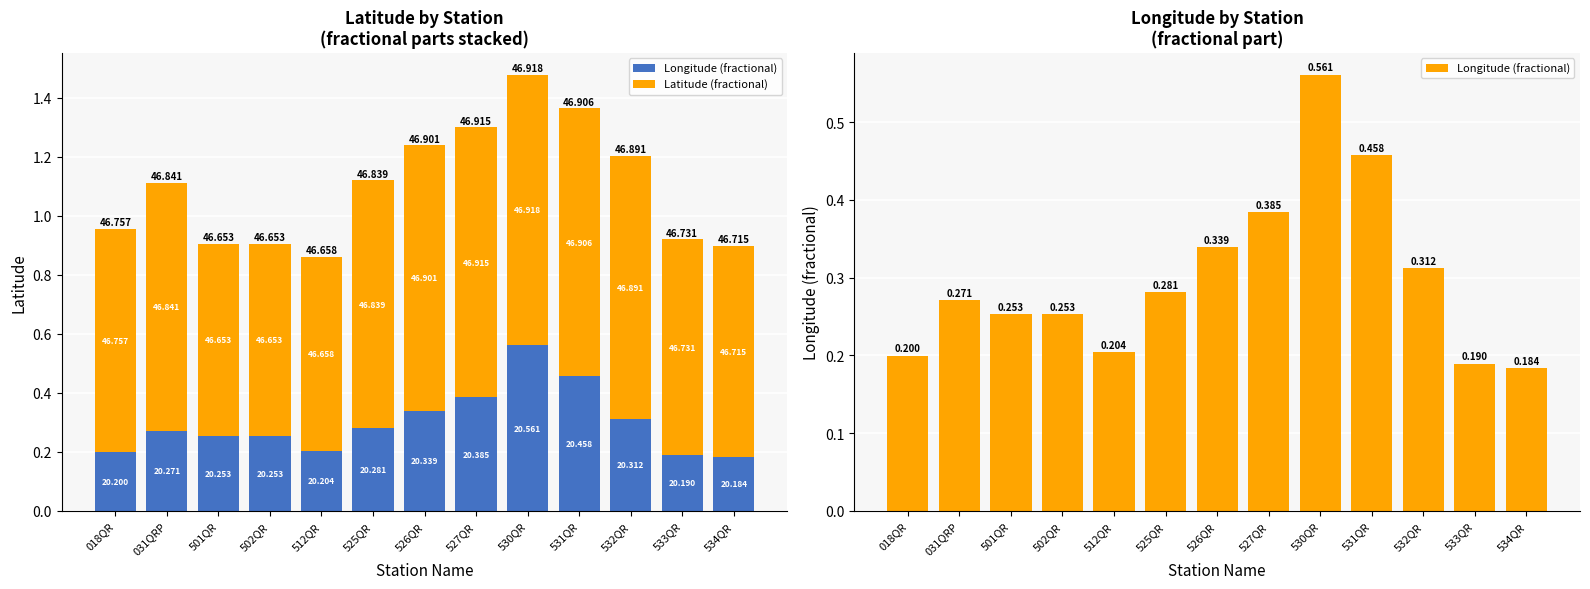

What are all the series names shown in the legend?

Longitude (fractional), Latitude (fractional)